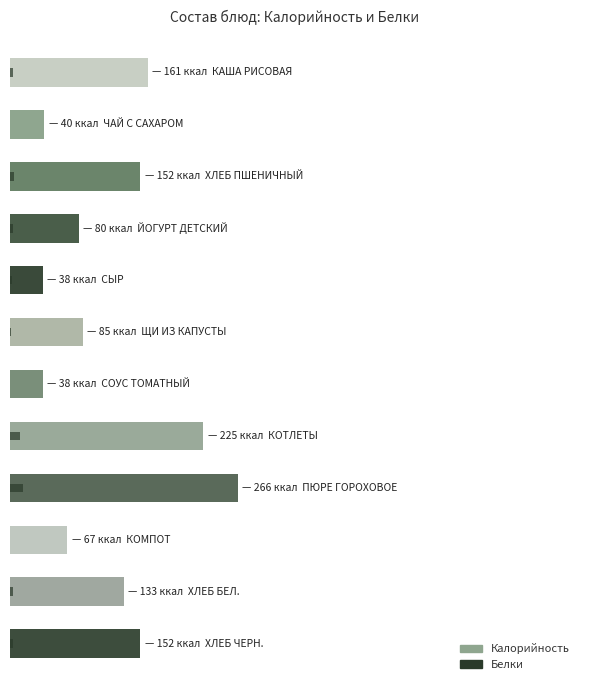

Which series has the largest range (max minus min)?

Калорийность